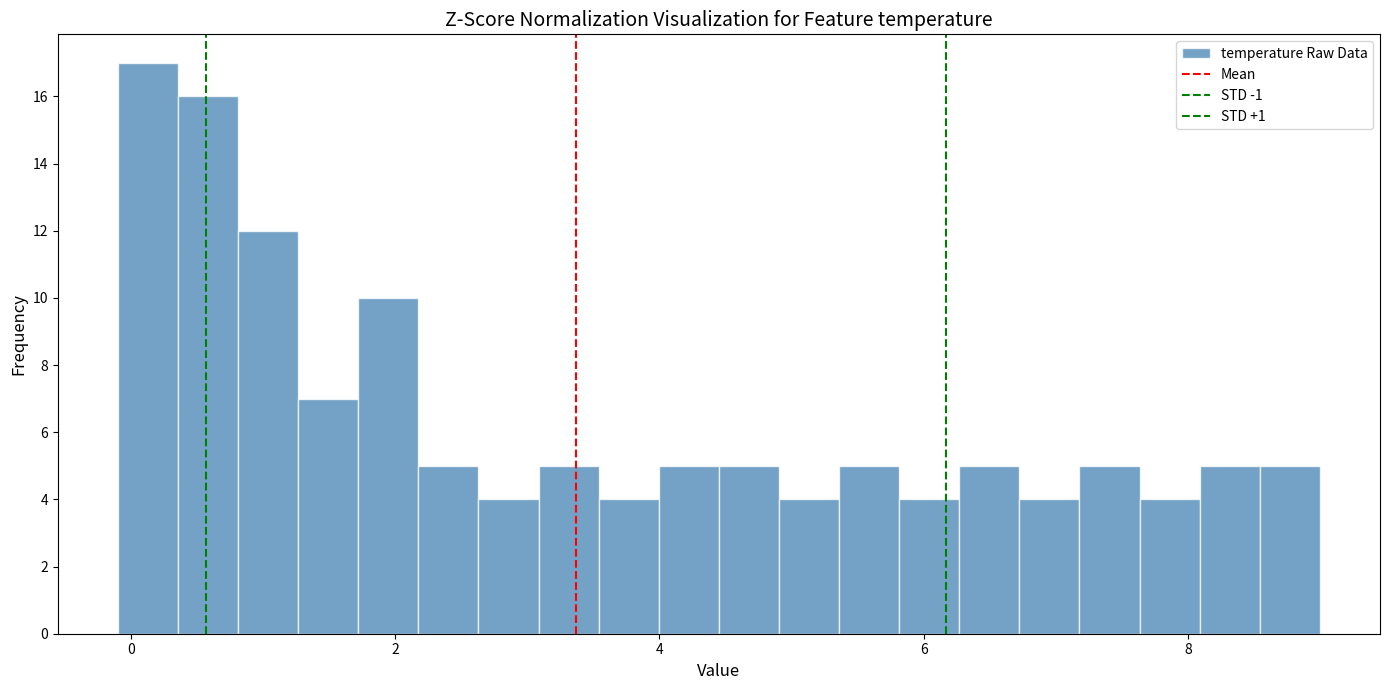

Around what value on the x-axis is the tallest bar? Give the approximate position of its centre, as read against the axis.

0.2